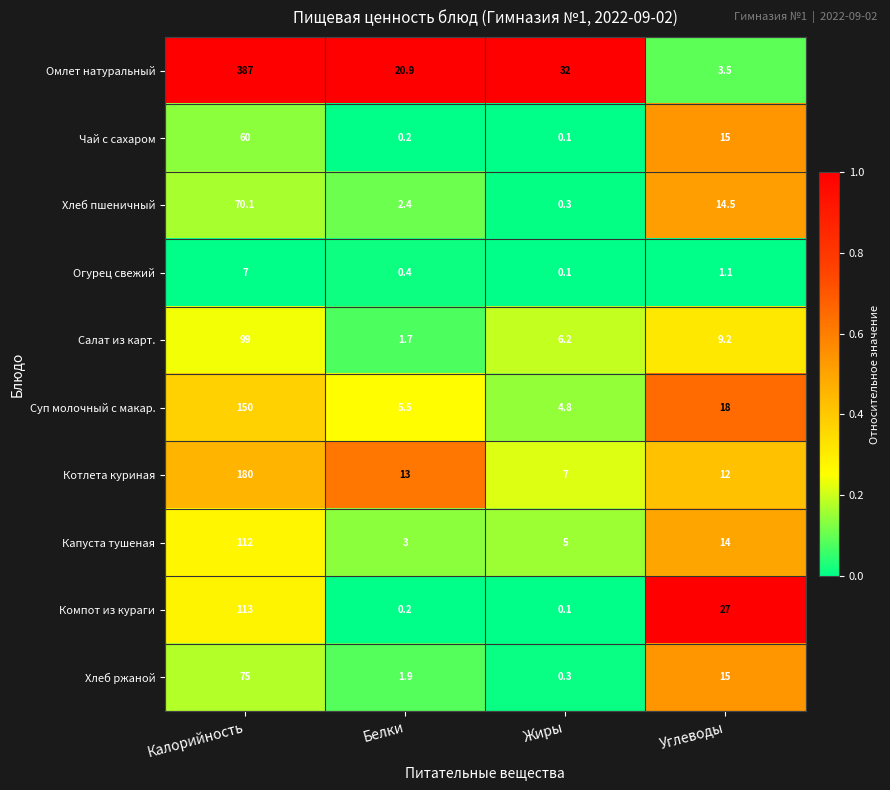

Which category has the highest value across all series?

Калорийность